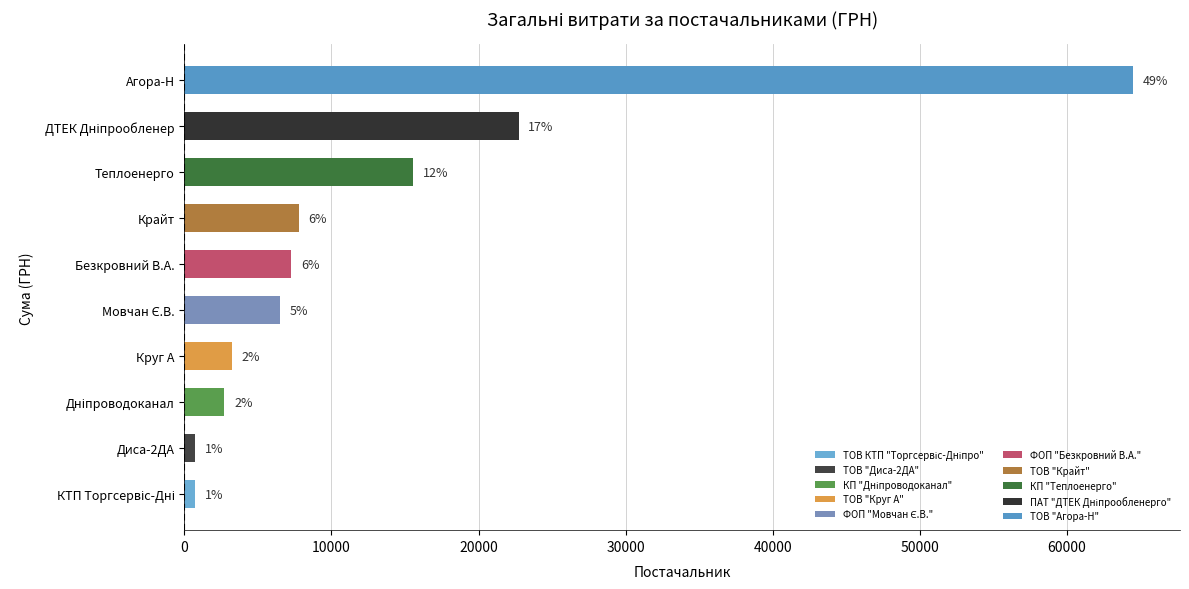

Which category has the highest value across all series?

ТОВ "Агора-Н"